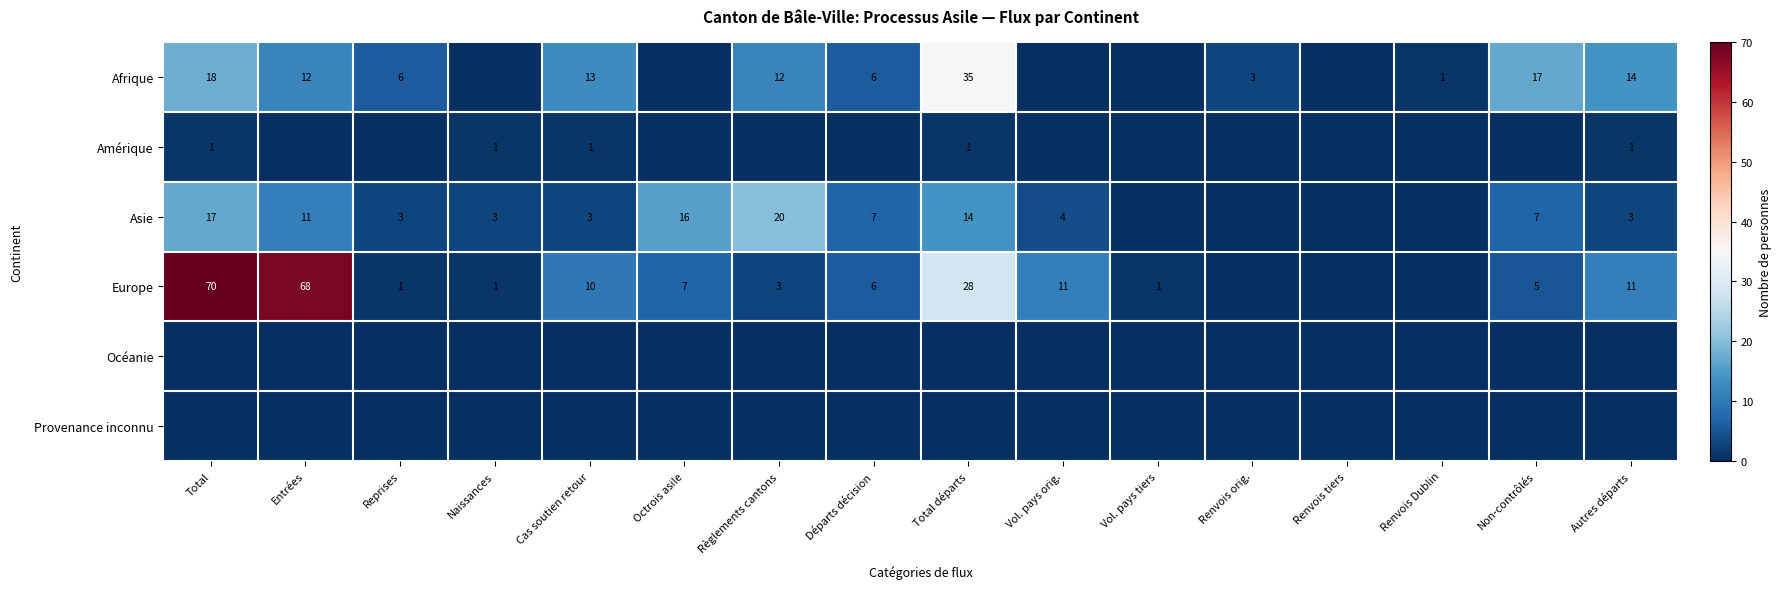

Is it true that Asie equals 7 at Non-contrôlés?

True